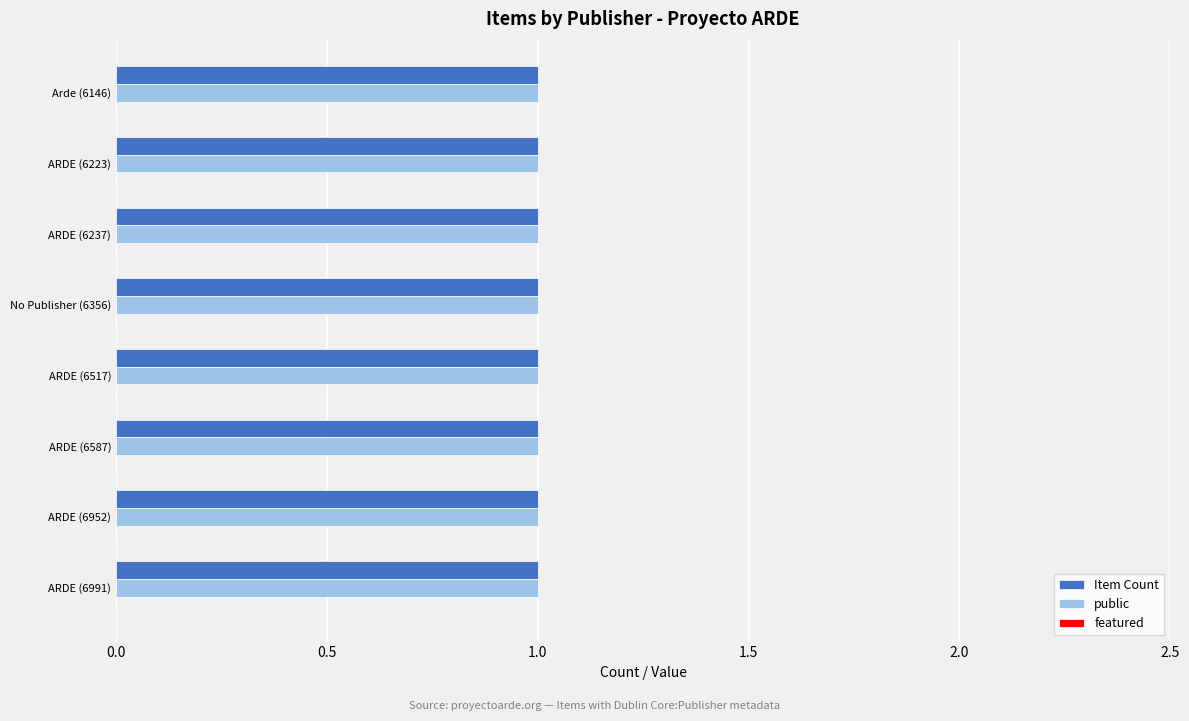

At , list the series in order from largest to smallest.

Item Count, public, featured